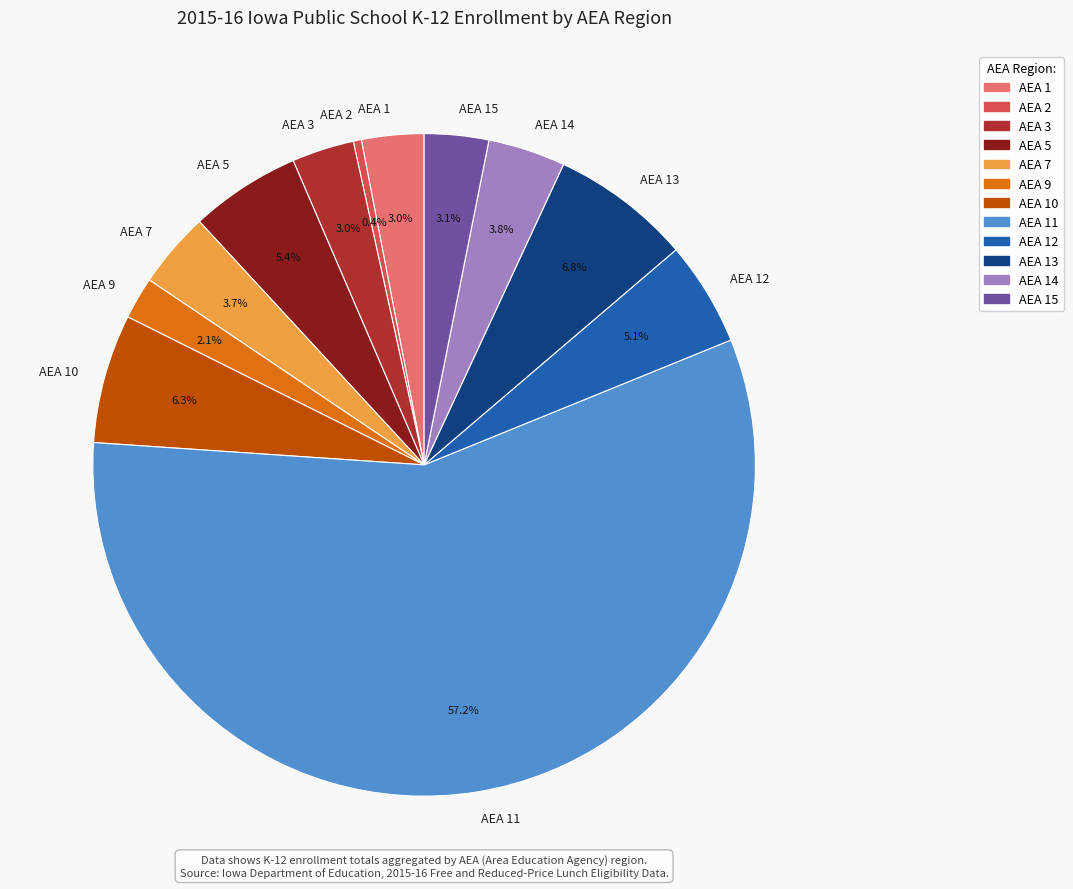

Between AEA 10 and AEA 14, which is larger?

AEA 10